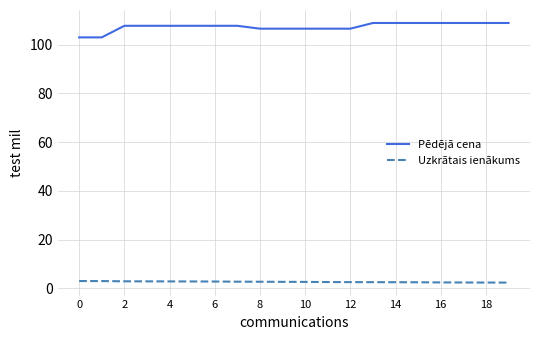

Which series has the largest range (max minus min)?

Pēdējā cena